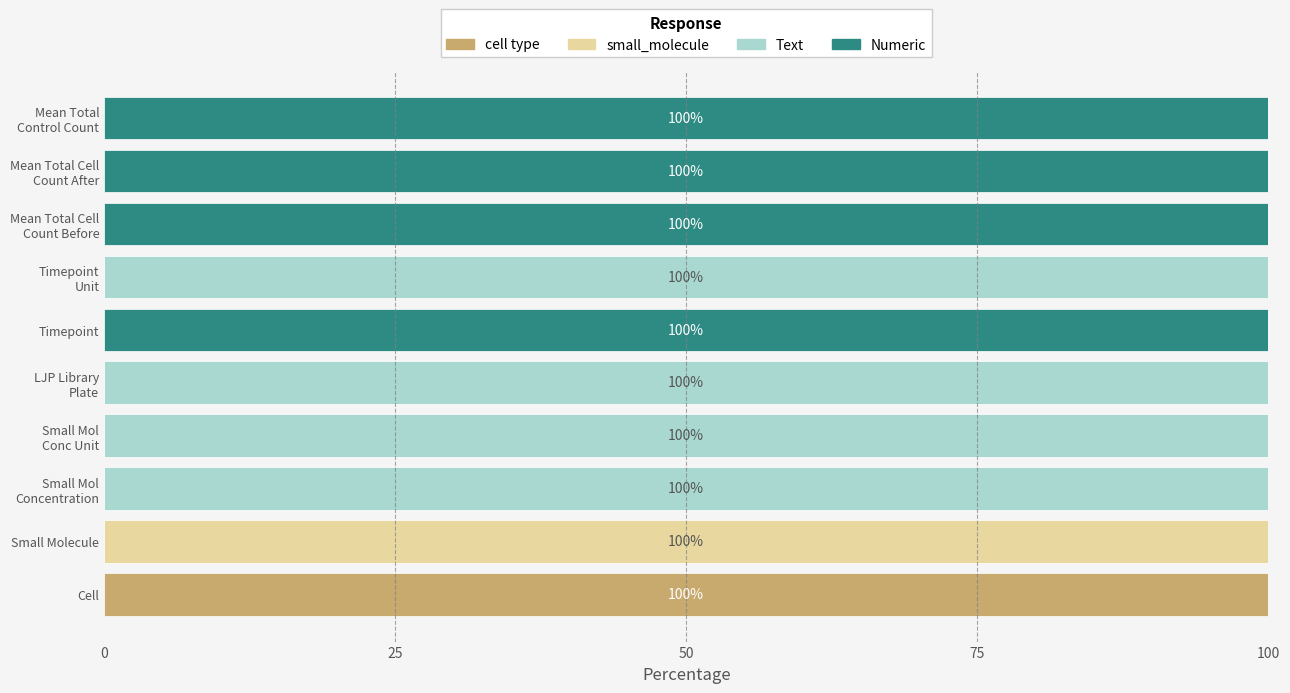

How many data points does each series have?

10